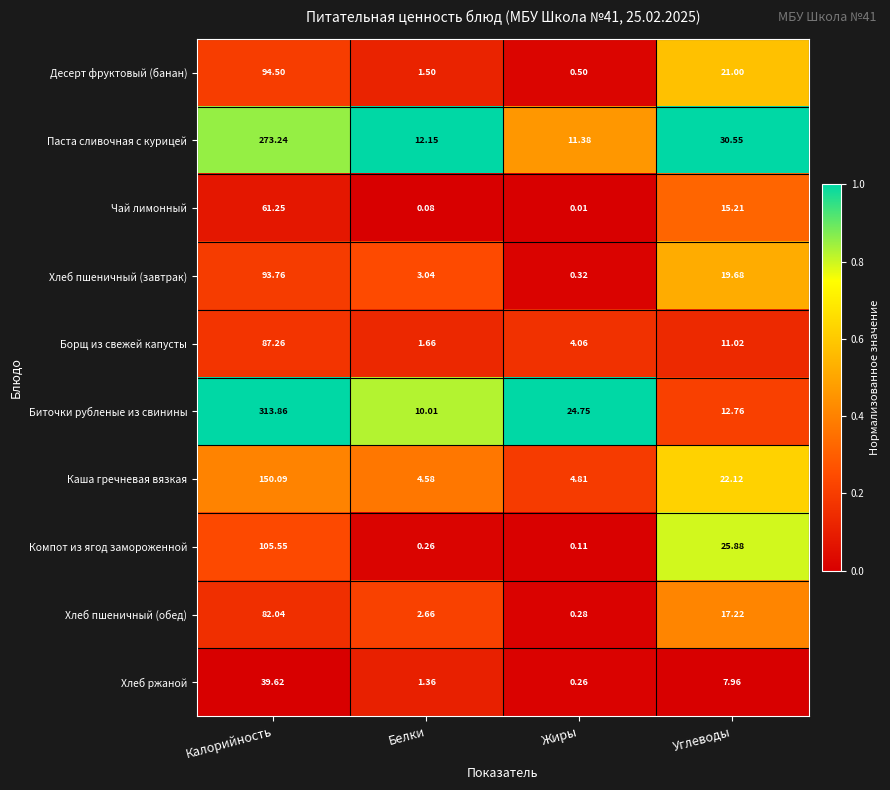

Which series has the largest total across all categories?

Биточки рубленые из свинины